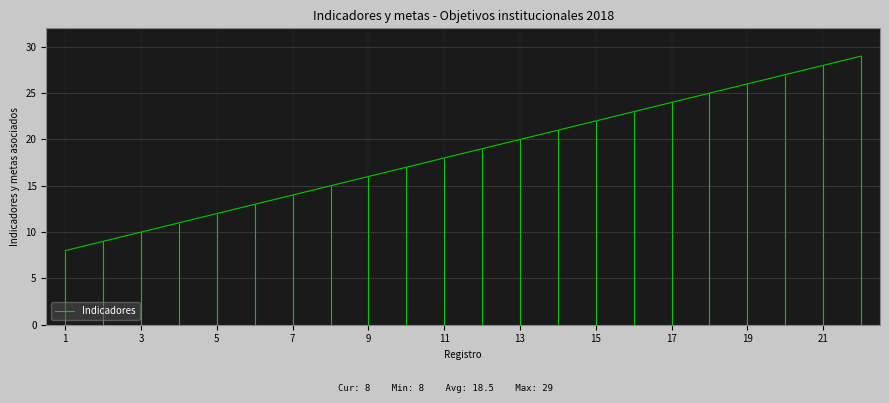

What is the value of the 8th point from the left?

15